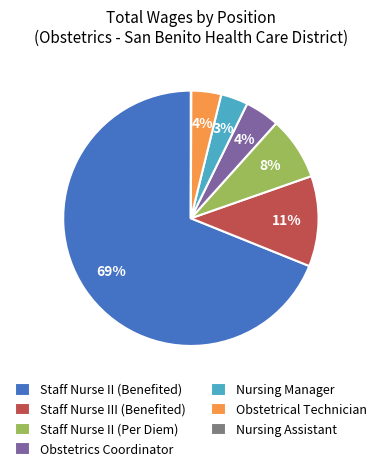

To the nearest percent, what portion does Staff Nurse II (Per Diem) represent?

8%